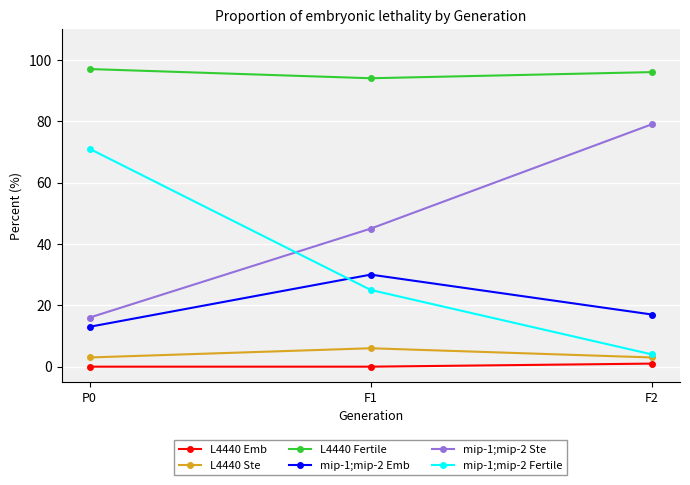

What is the difference between the highest and lowest values at F2?

95